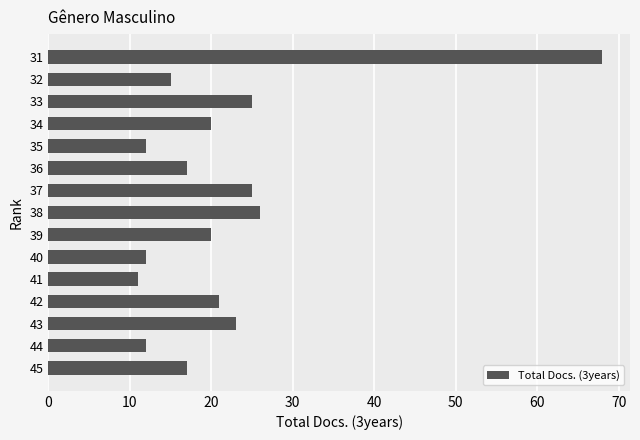

Which has a higher value, 41 or 37?

37